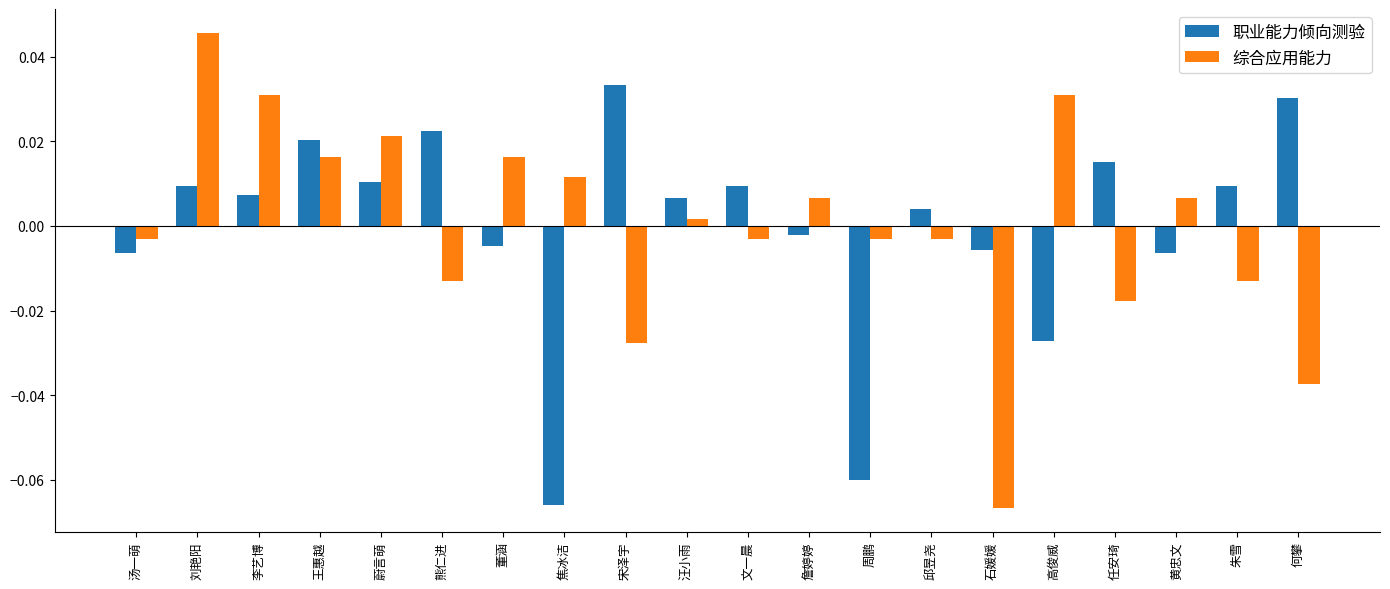

How many bars are there in total?

40